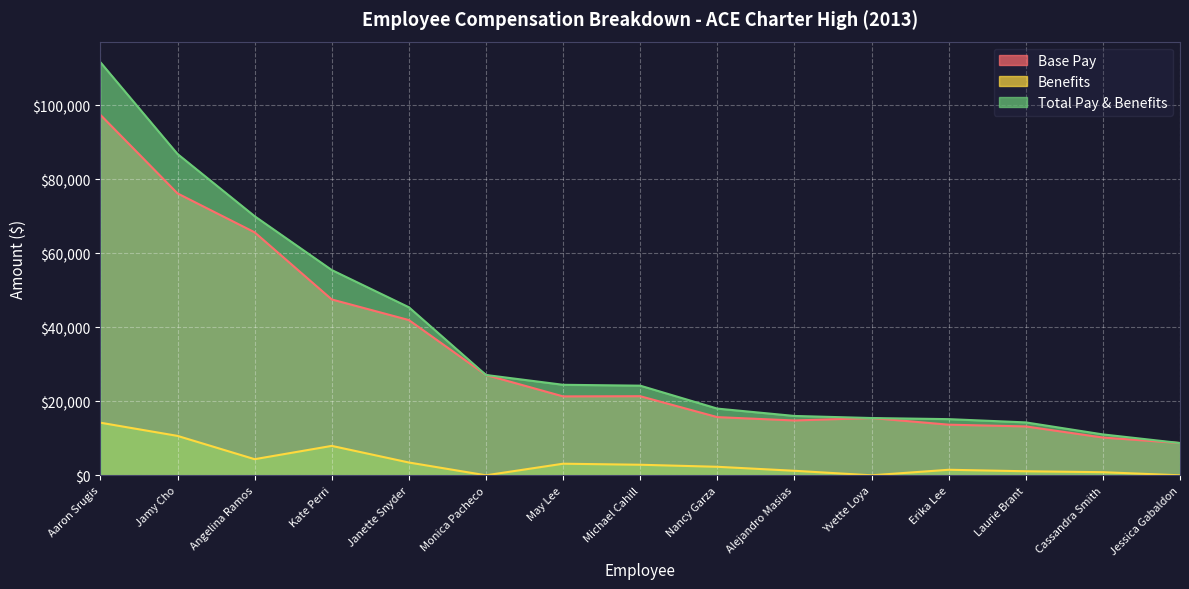

Reading right to left, transcribe all the data shown in this chart.

Base Pay: Jessica Gabaldon=8720.0	Cassandra Smith=10203.0	Laurie Brant=13203.0	Erika Lee=13677.0	Yvette Loya=15472.0	Alejandro Masias=14810.0	Nancy Garza=15716.0	Michael Cahill=21364.0	May Lee=21318.0	Monica Pacheco=27099.0	Janette Snyder=41935.4	Kate Perri=47503.0	Angelina Ramos=65634.0	Jamy Cho=76146.0	Aaron Srugis=97362.0
Benefits: Jessica Gabaldon=0.0	Cassandra Smith=842.0	Laurie Brant=1090.0	Erika Lee=1495.0	Yvette Loya=0.0	Alejandro Masias=1222.0	Nancy Garza=2301.0	Michael Cahill=2851.0	May Lee=3132.0	Monica Pacheco=0.0	Janette Snyder=3460.0	Kate Perri=7947.0	Angelina Ramos=4354.0	Jamy Cho=10646.0	Aaron Srugis=14209.0
Total Pay & Benefits: Jessica Gabaldon=8720.0	Cassandra Smith=11045.0	Laurie Brant=14293.0	Erika Lee=15172.0	Yvette Loya=15472.0	Alejandro Masias=16032.0	Nancy Garza=18017.0	Michael Cahill=24215.0	May Lee=24450.0	Monica Pacheco=27099.0	Janette Snyder=45395.4	Kate Perri=55450.0	Angelina Ramos=69988.0	Jamy Cho=86792.0	Aaron Srugis=111571.0